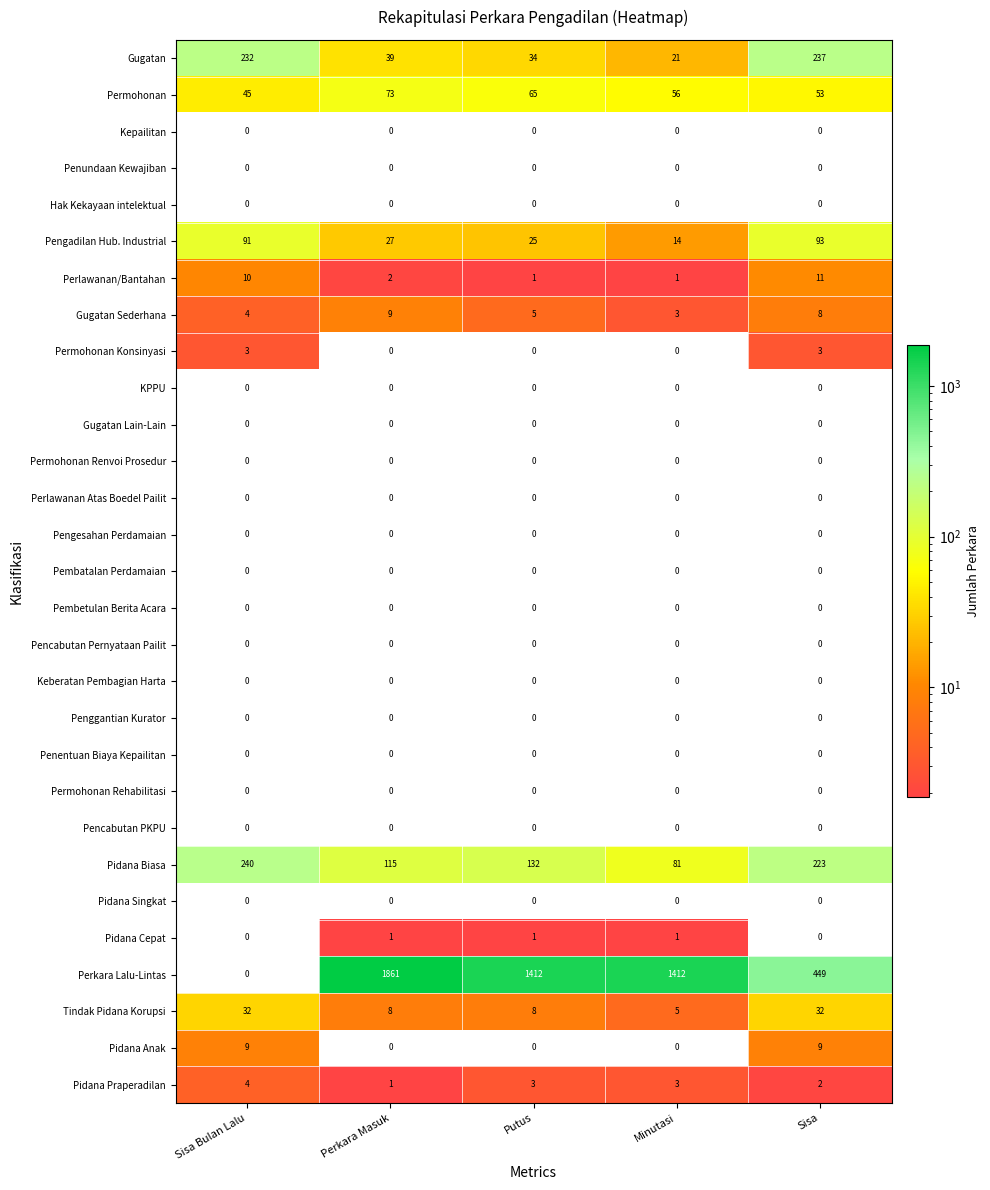

At how many categories does at least one series exceed 1273?

3